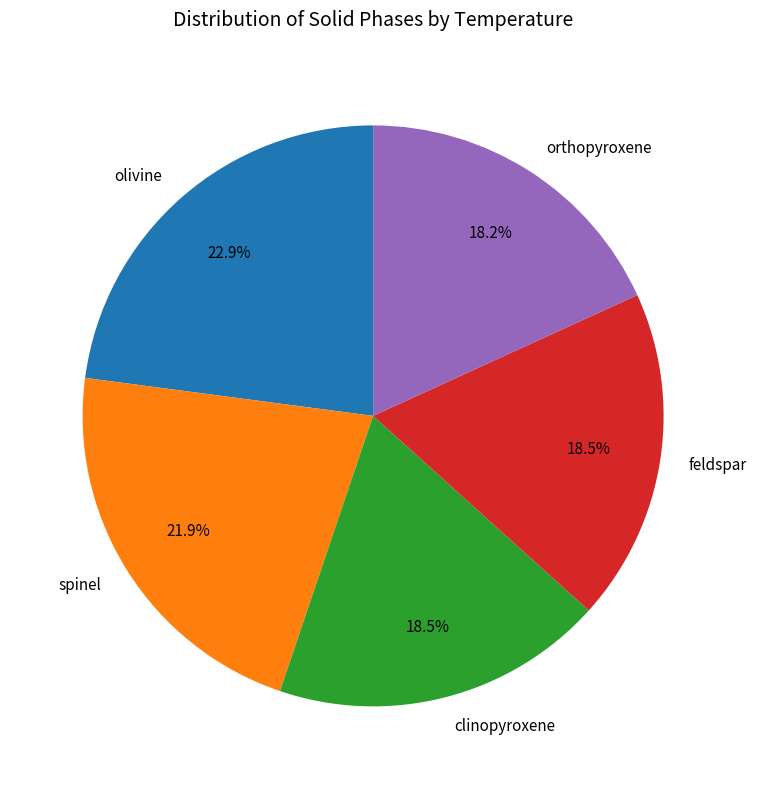

True or false: olivine accounts for 23% of the total.

True